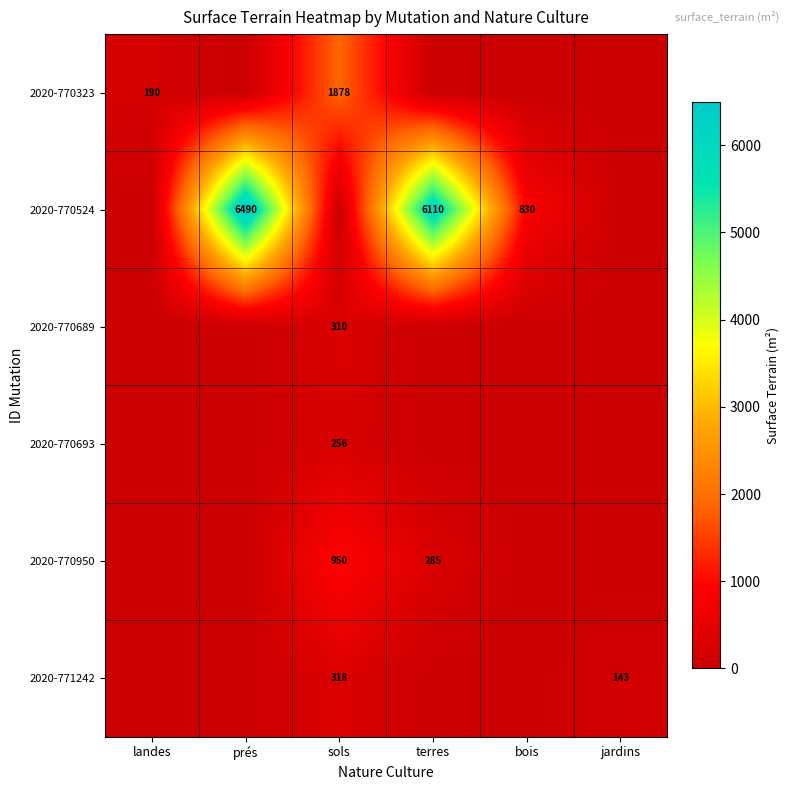

True or false: 2020-770950 has a value of 285 at terres.

True